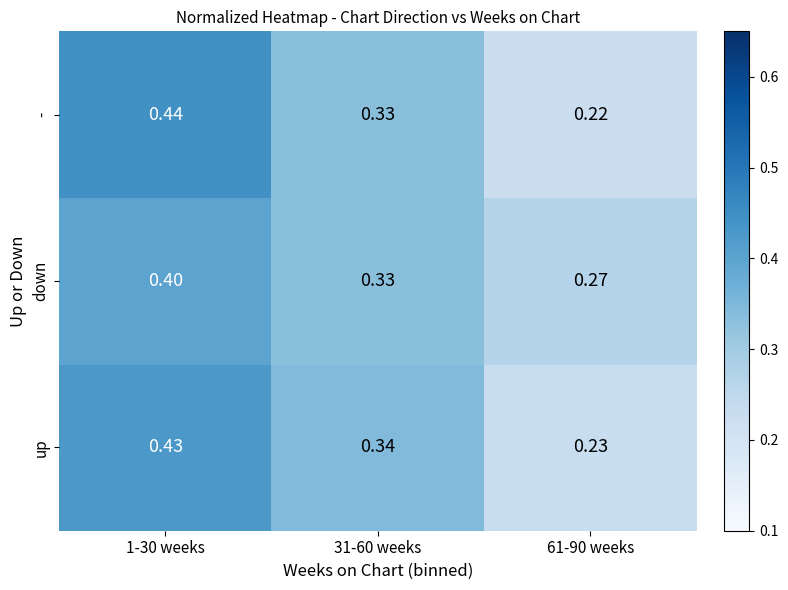

Rank the series by their maximum value, from lowest to highest.

down, up, -